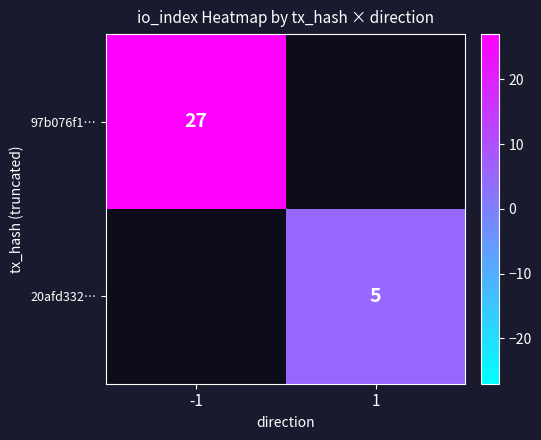

The 20afd332… series shows 5 at 1. True or false?

True